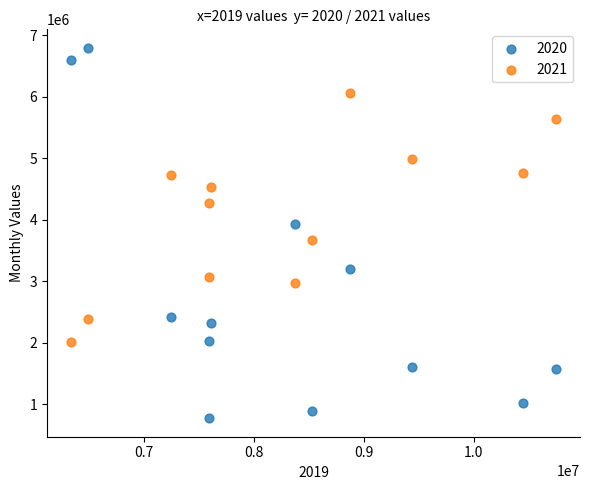

Which series contains the highest Y value?

2020